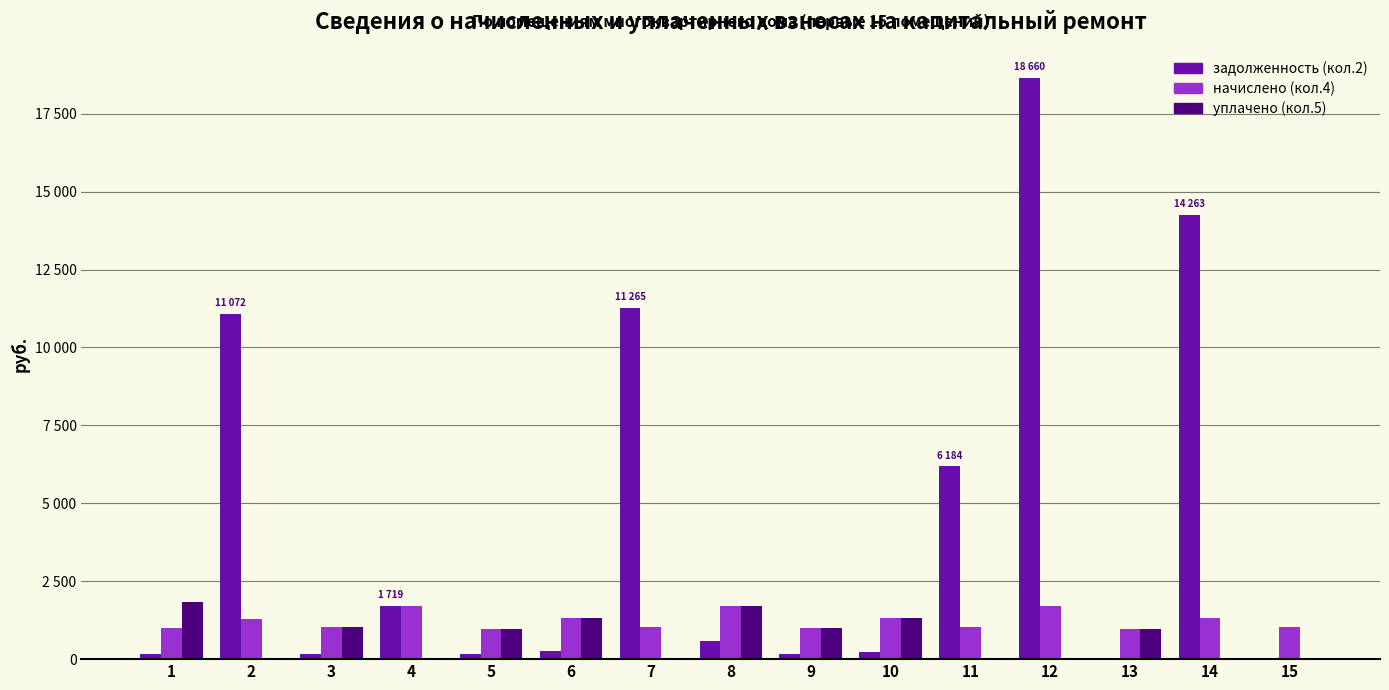

Are the bars horizontal?

No